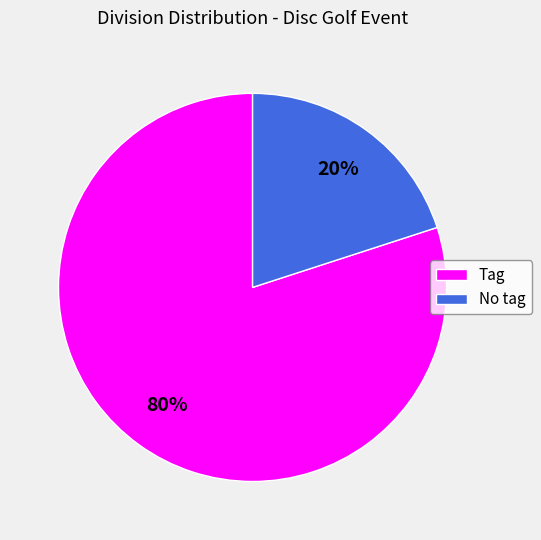

The Tag slice represents 89% of the pie. True or false?

False